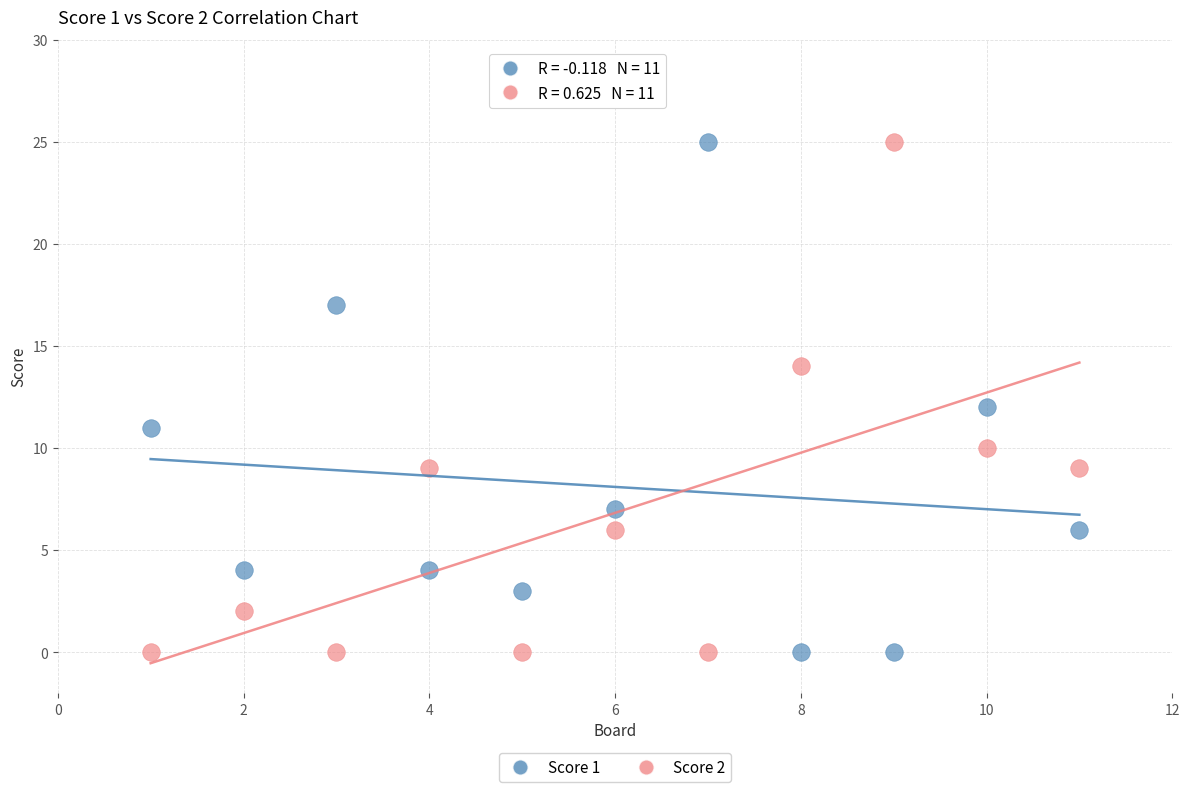

What is the X range (max minus min) for the scatter plot?

10